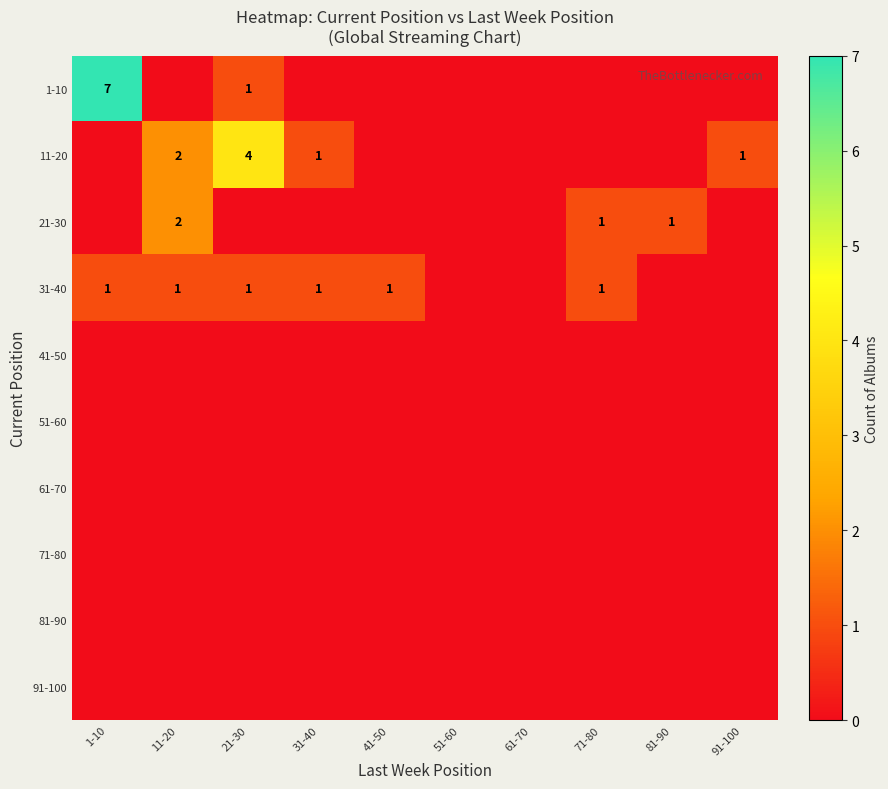

Is it true that 11-20 equals 1 at 31-40?

True